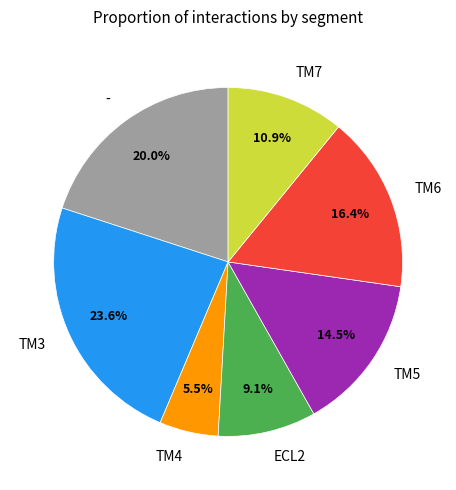

Does any single category account for the majority?

No